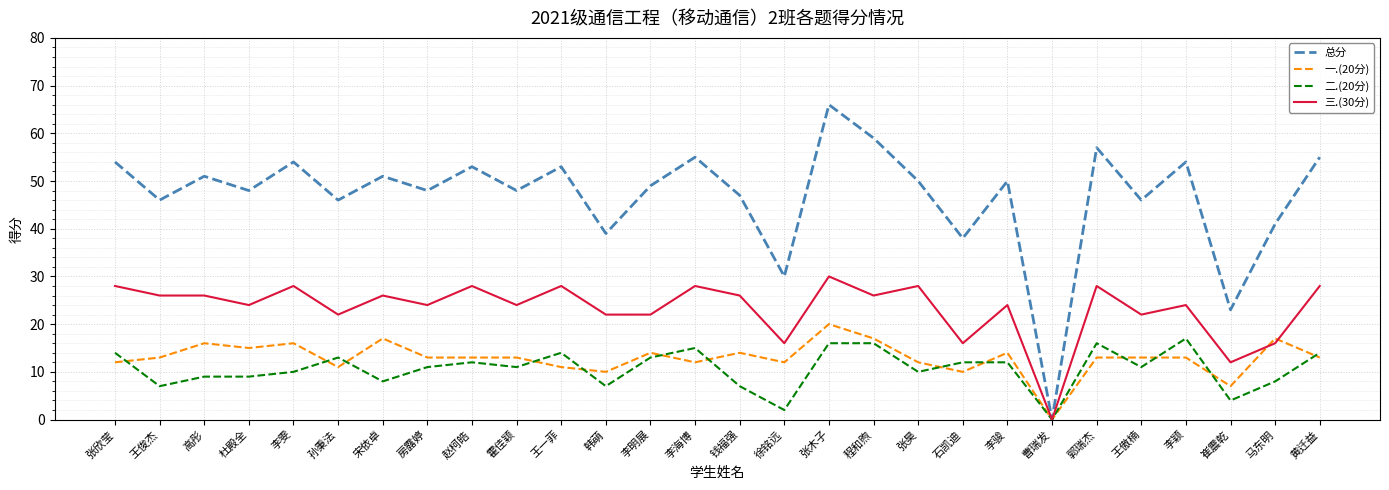

What is the difference between the highest and lowest values at 韩萌?

32